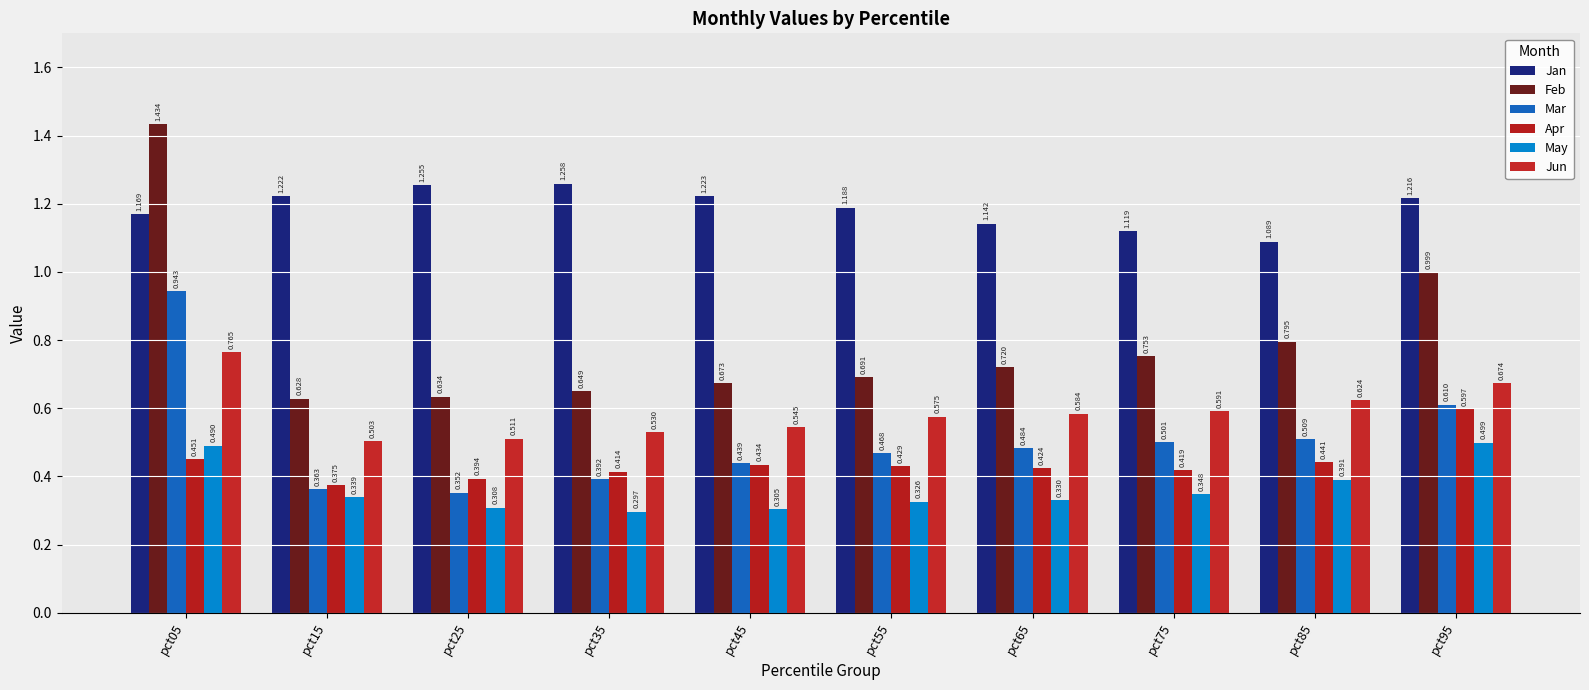

Reading right to left, transcribe all the data shown in this chart.

Jan: pct95=1.2	pct85=1.1	pct75=1.1	pct65=1.1	pct55=1.2	pct45=1.2	pct35=1.3	pct25=1.3	pct15=1.2	pct05=1.2
Feb: pct95=1.0	pct85=0.8	pct75=0.8	pct65=0.7	pct55=0.7	pct45=0.7	pct35=0.6	pct25=0.6	pct15=0.6	pct05=1.4
Mar: pct95=0.6	pct85=0.5	pct75=0.5	pct65=0.5	pct55=0.5	pct45=0.4	pct35=0.4	pct25=0.4	pct15=0.4	pct05=0.9
Apr: pct95=0.6	pct85=0.4	pct75=0.4	pct65=0.4	pct55=0.4	pct45=0.4	pct35=0.4	pct25=0.4	pct15=0.4	pct05=0.5
May: pct95=0.5	pct85=0.4	pct75=0.3	pct65=0.3	pct55=0.3	pct45=0.3	pct35=0.3	pct25=0.3	pct15=0.3	pct05=0.5
Jun: pct95=0.7	pct85=0.6	pct75=0.6	pct65=0.6	pct55=0.6	pct45=0.5	pct35=0.5	pct25=0.5	pct15=0.5	pct05=0.8